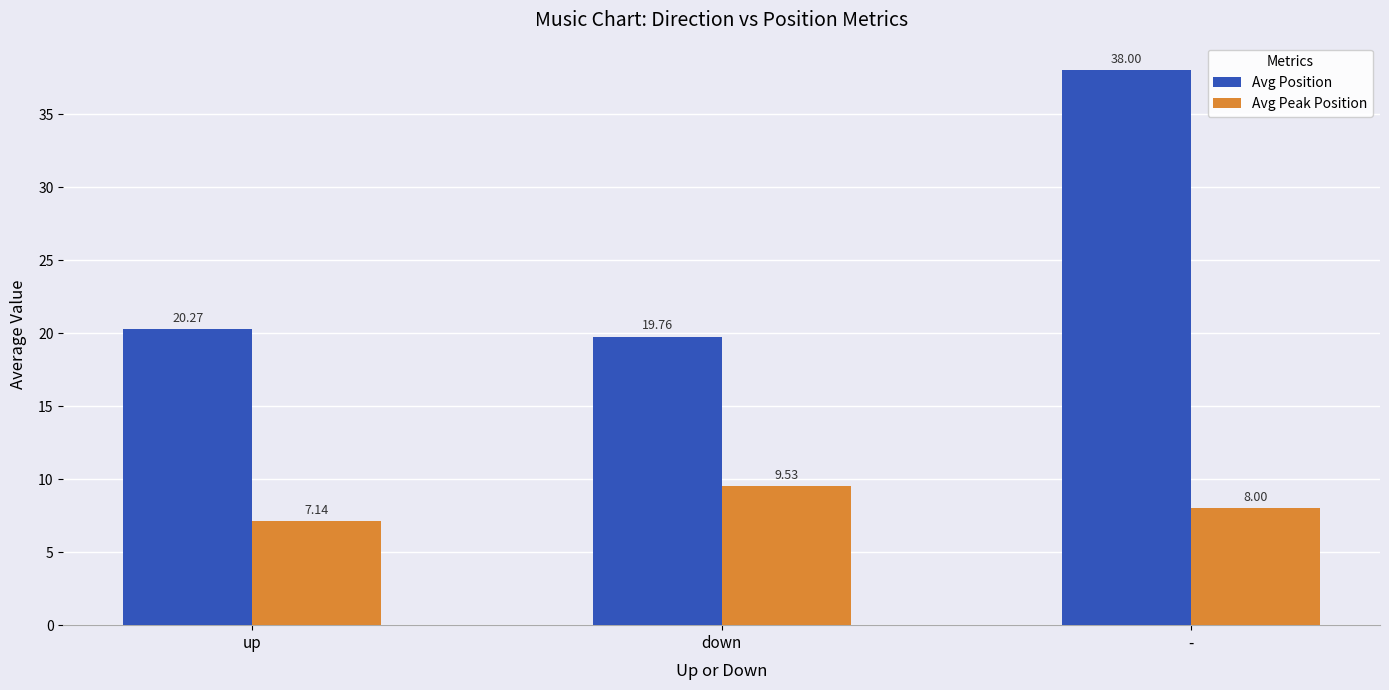

At which label is Avg Position closest to 28?

up